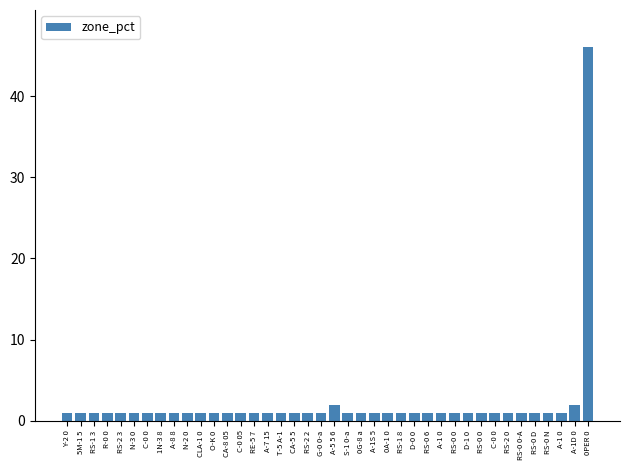

How many bars are there in total?

40